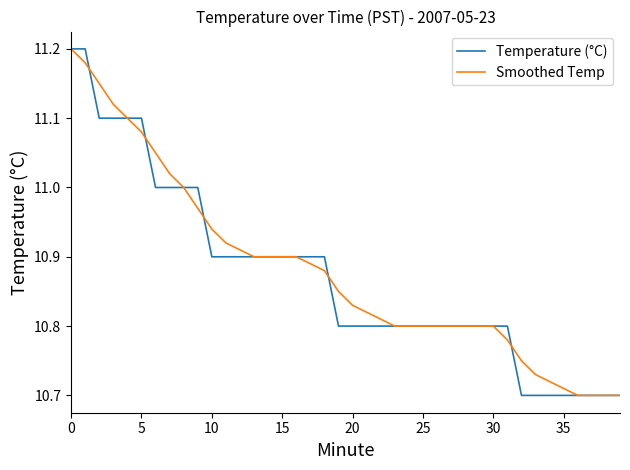

What are all the series names shown in the legend?

Temperature (°C), Smoothed Temp